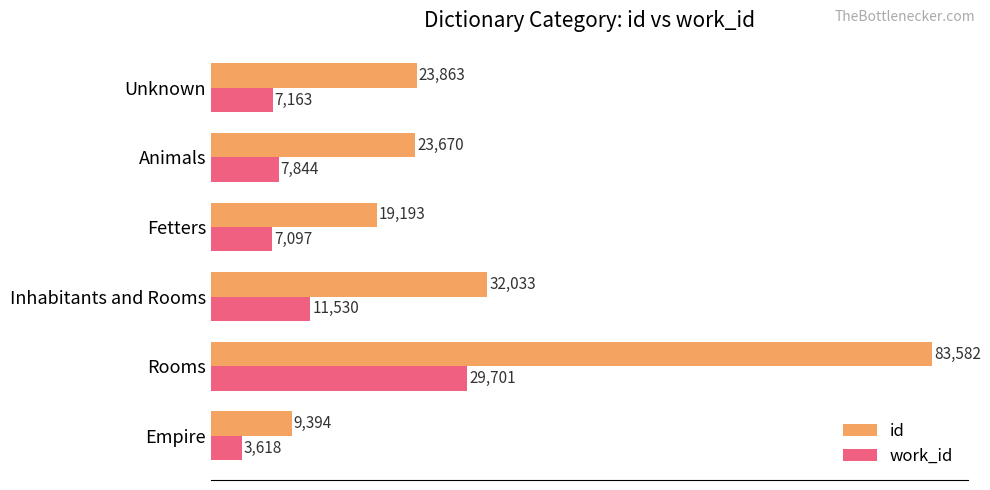

Which series has the largest total across all categories?

id